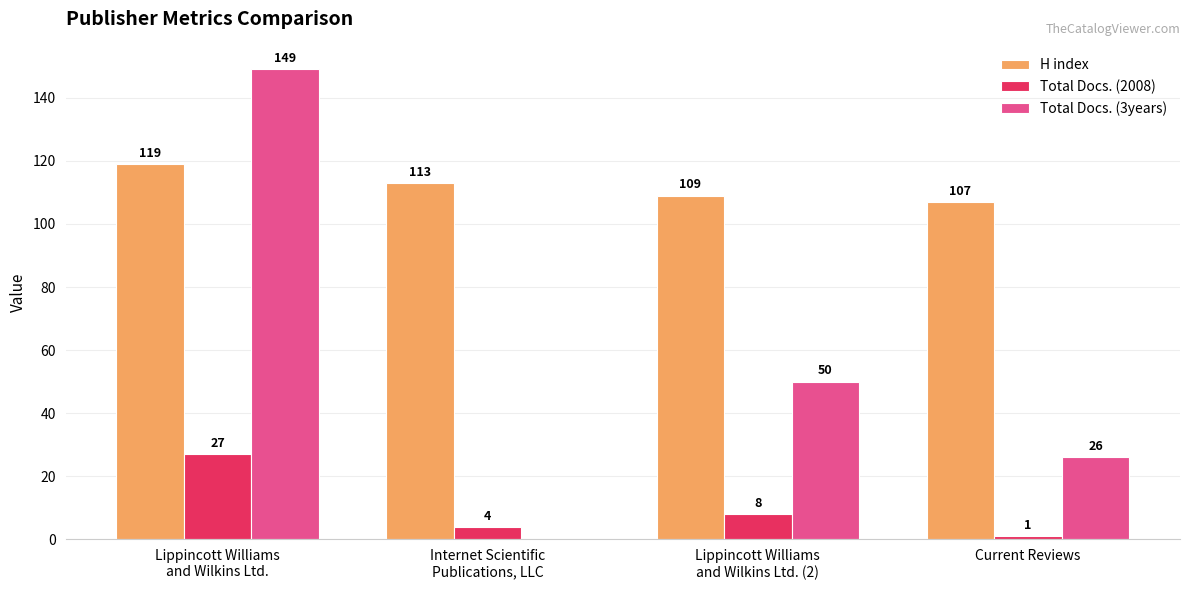

How many H index values are between 109 and 119?

3